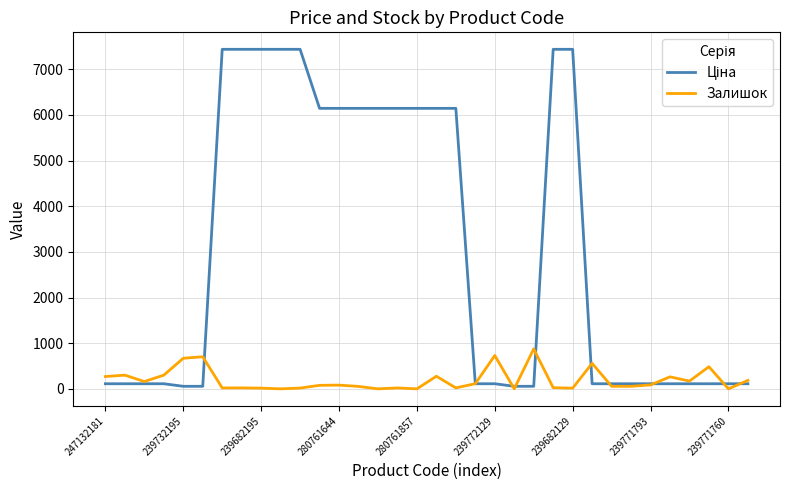

What is the greatest value displayed?

7436.2